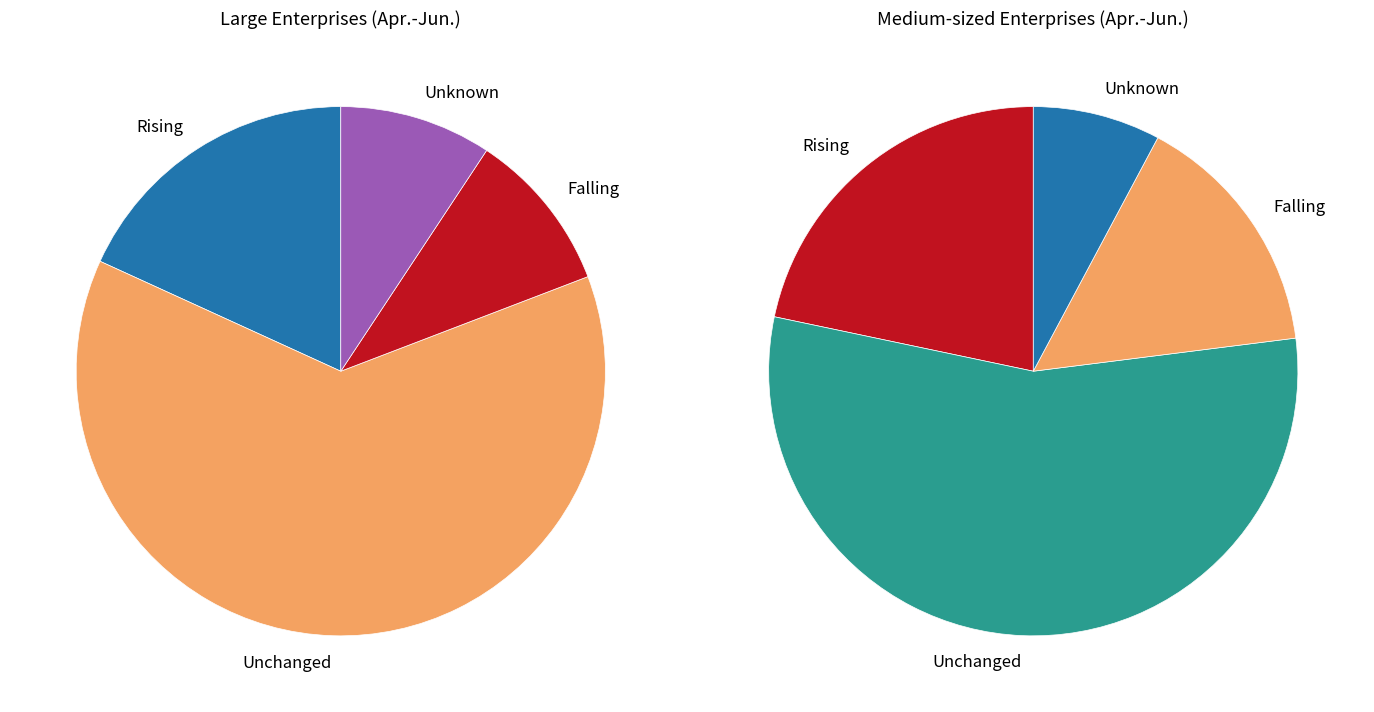

How many slices are in this pie chart?

4